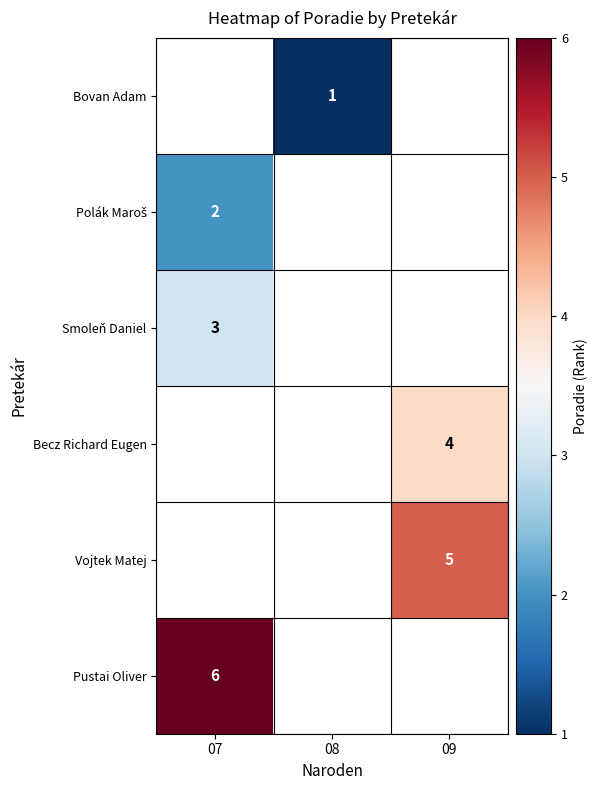

True or false: Vojtek Matej has a value of 5 at 09.

True